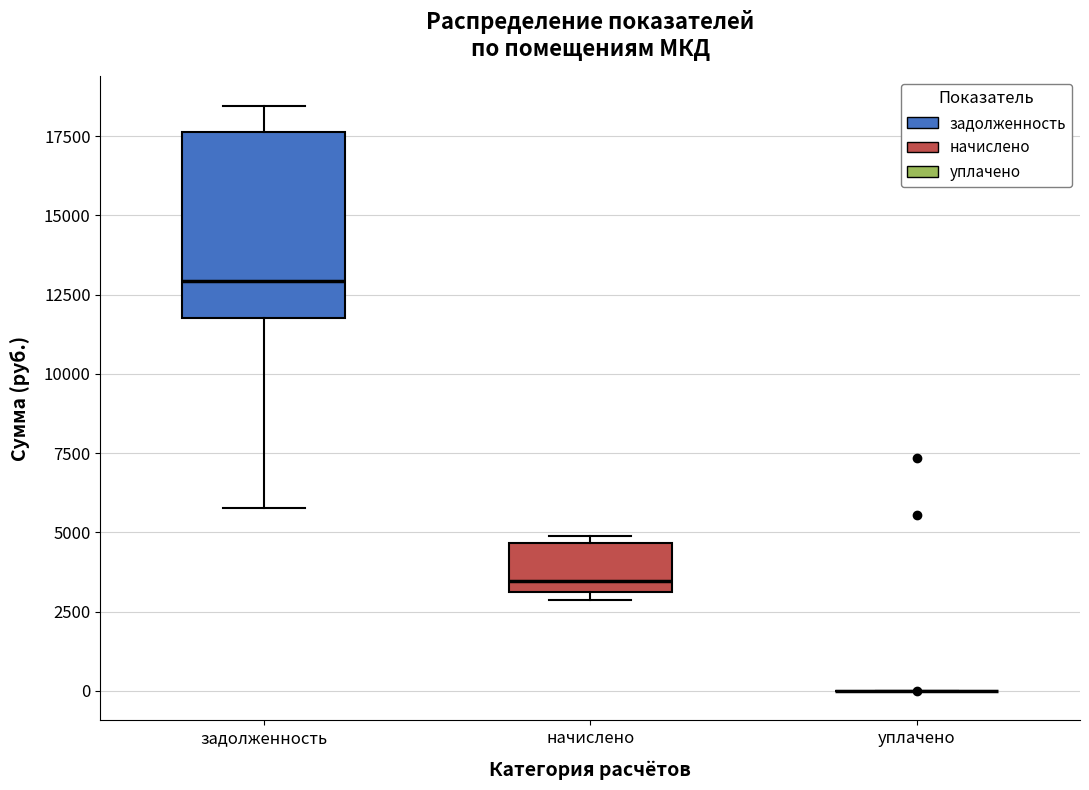

Reading left to right, read every box against the y-axis: the position of its median line, the range the box covers, and the ends of its whiskers. The values are not printed on the chart, so give them approximately, as read against the axis.

задолженность: median 13000, box 12000 to 17500, whiskers 6000 to 18500
начислено: median 3500, box 3000 to 4500, whiskers 3000 (just below the box's lower edge) to 5000
уплачено: box collapsed to a line at 0, whiskers 0 to 0